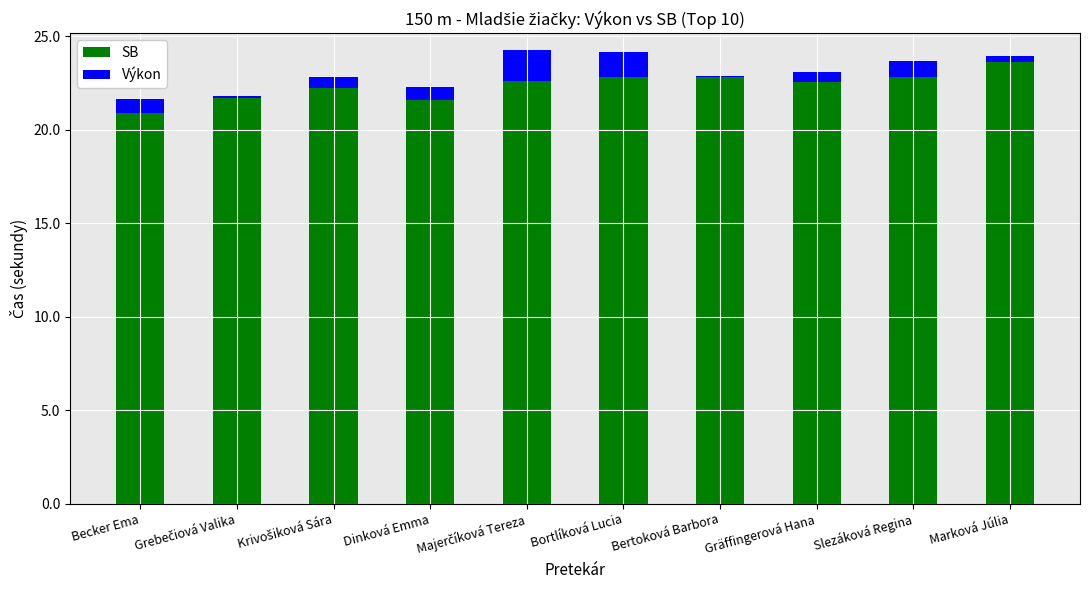

Does the chart contain stacked bars?

Yes